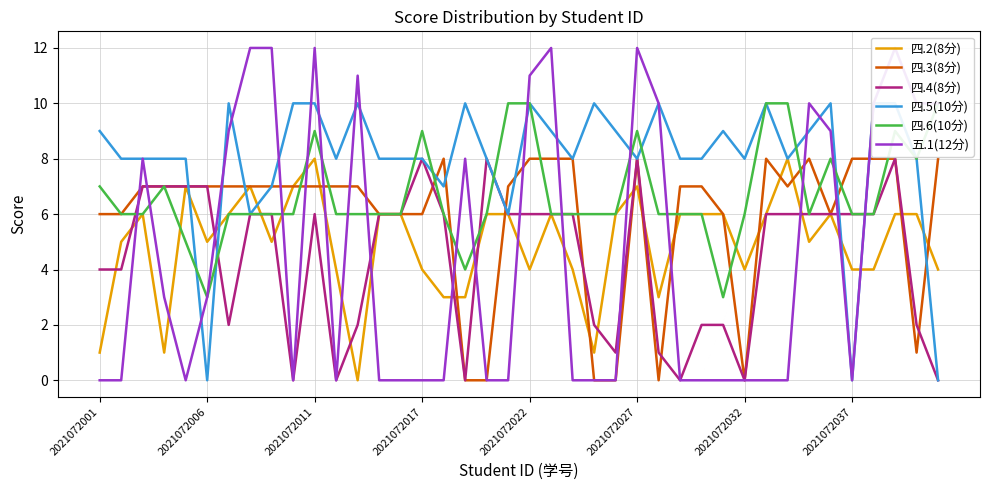

After their last crossing, which series has the higher values: 四.2(8分) or 四.5(10分)?

四.2(8分)